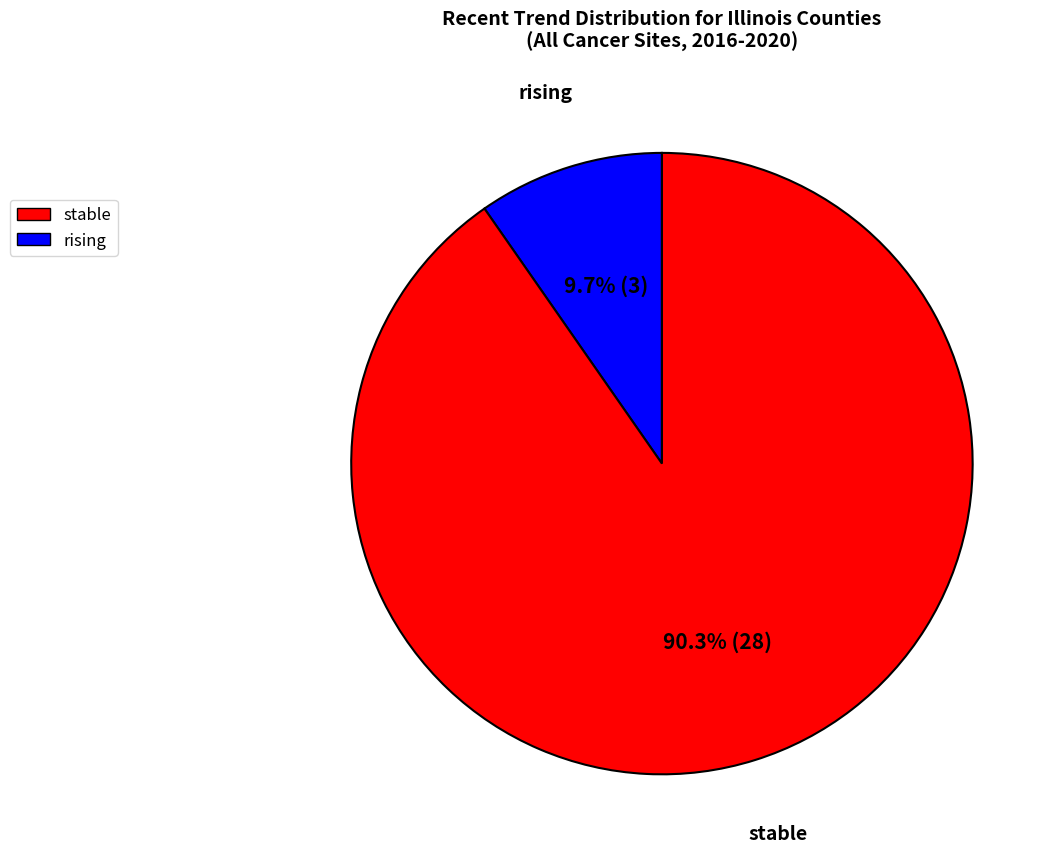

Does any single category account for the majority?

Yes